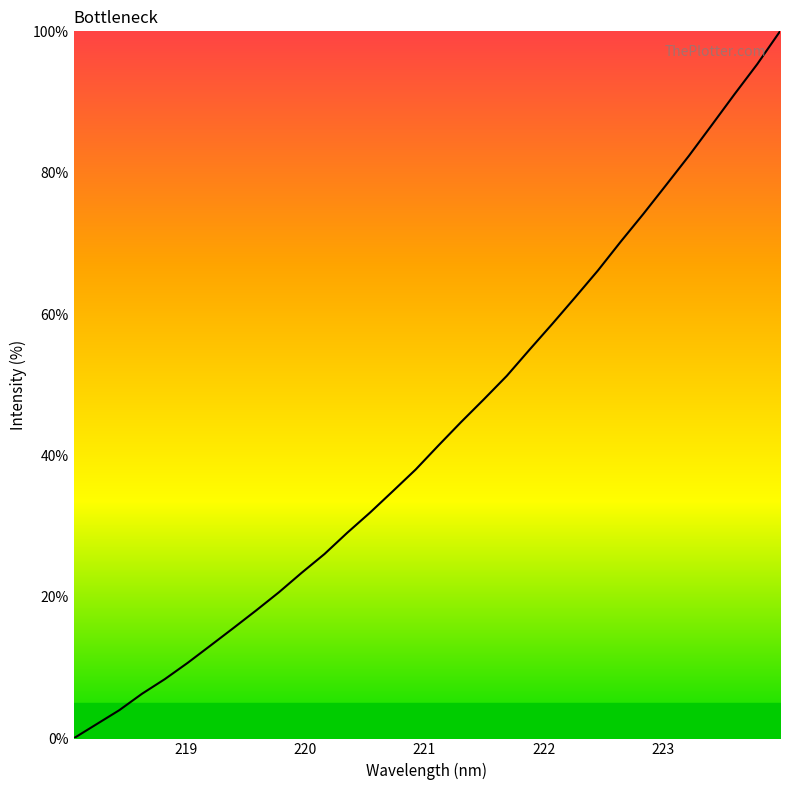

How many lines are shown in the chart?

1